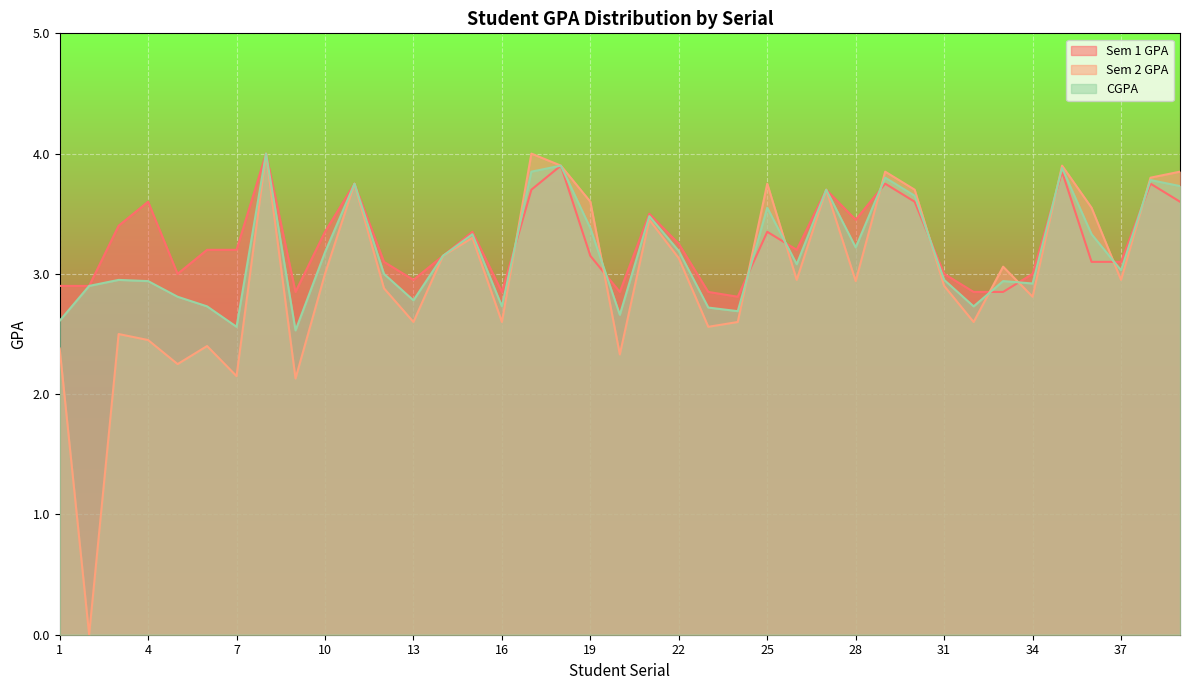

What is the difference between the second highest and minimum values in the Sem 1 GPA series?

1.1